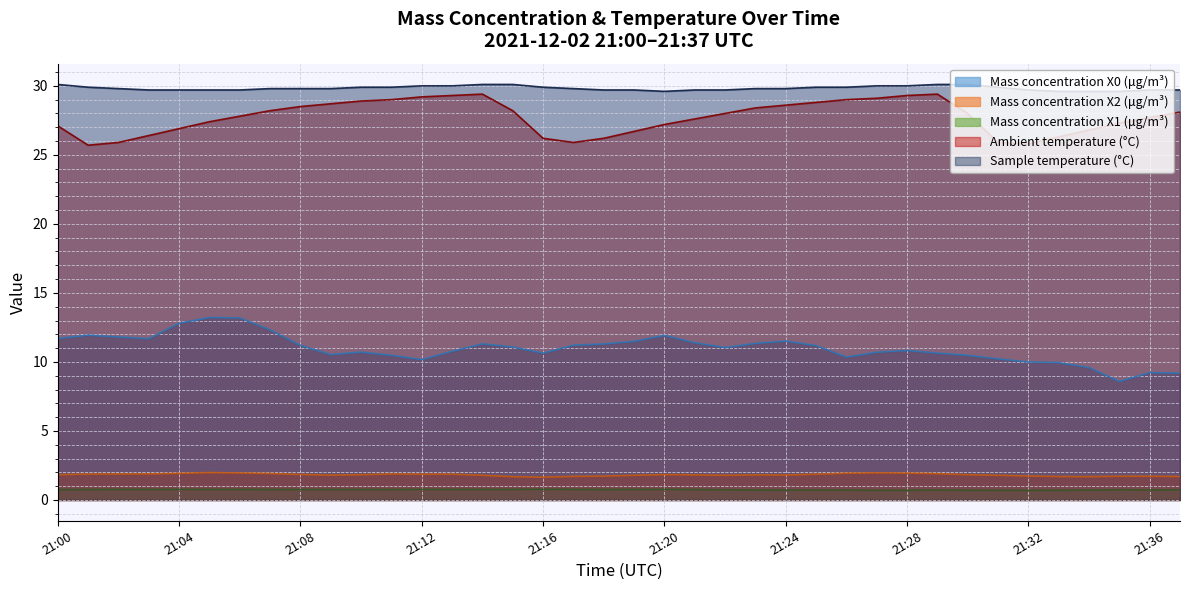

Does the chart display data point markers on the line(s)?

No